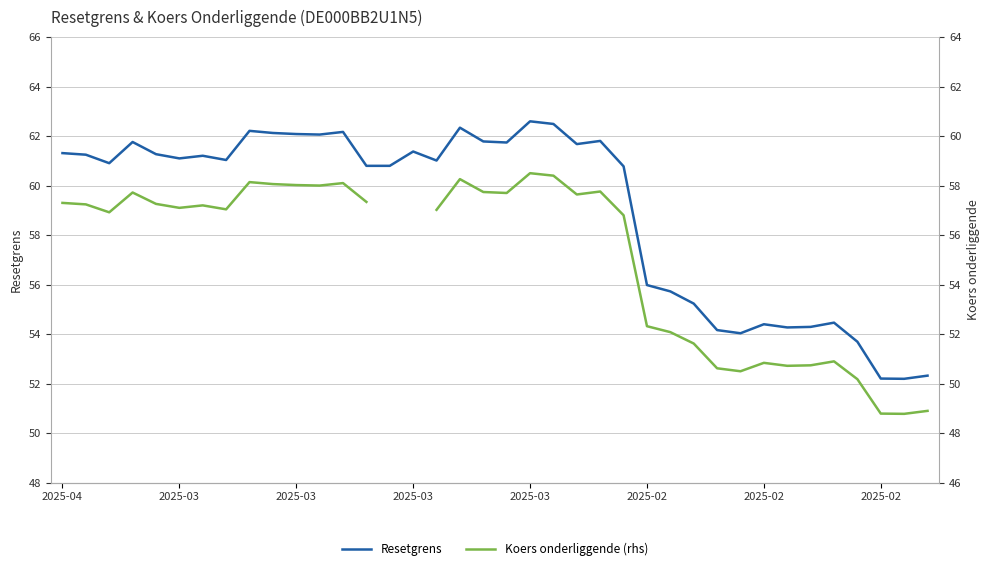

What is the difference between the Resetgrens values at 2025-04 and 2025-03?

0.1